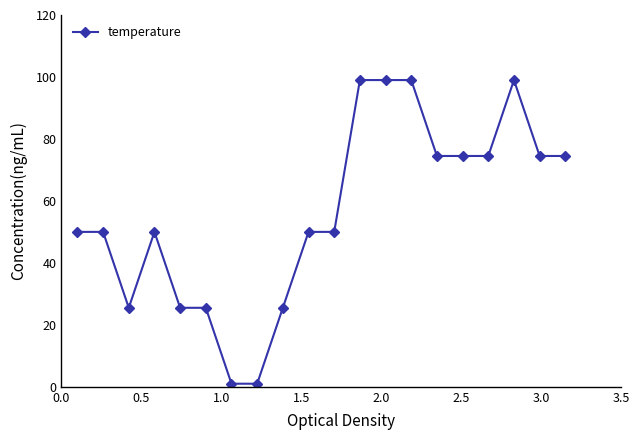

What is the minimum value shown in the chart?

1.0